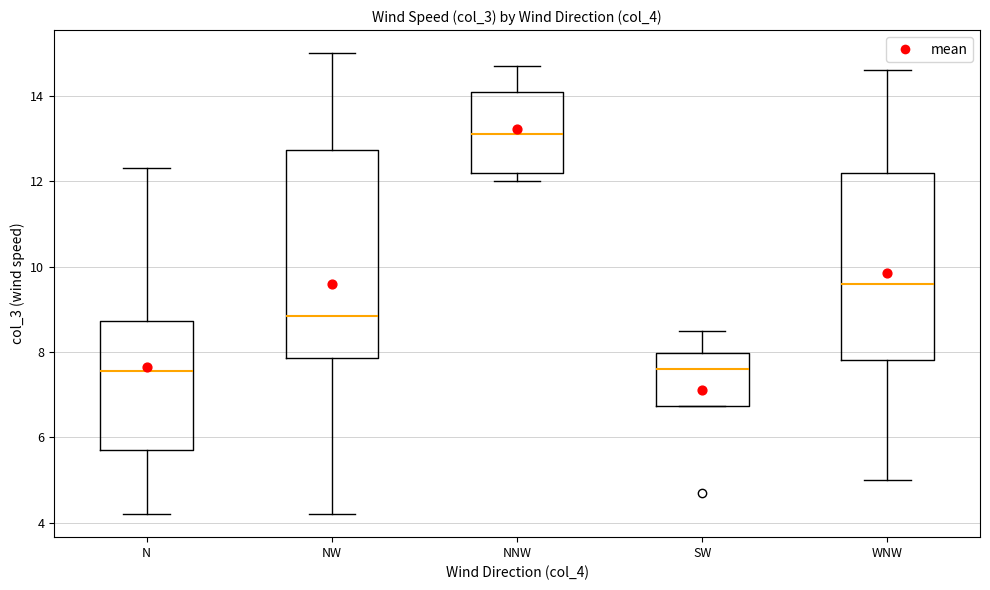

Where does the upper whisker of the box for SW end on the y-axis? The values are not printed on the chart, so give them approximately, as read against the axis.

8.6